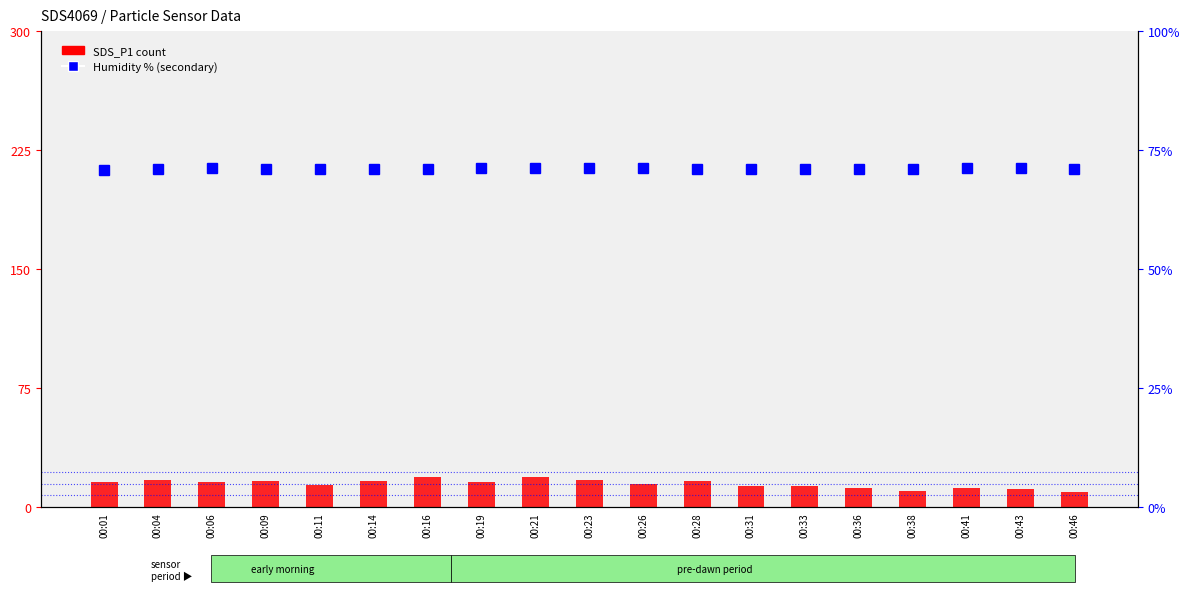

How many data points does each series have?

19